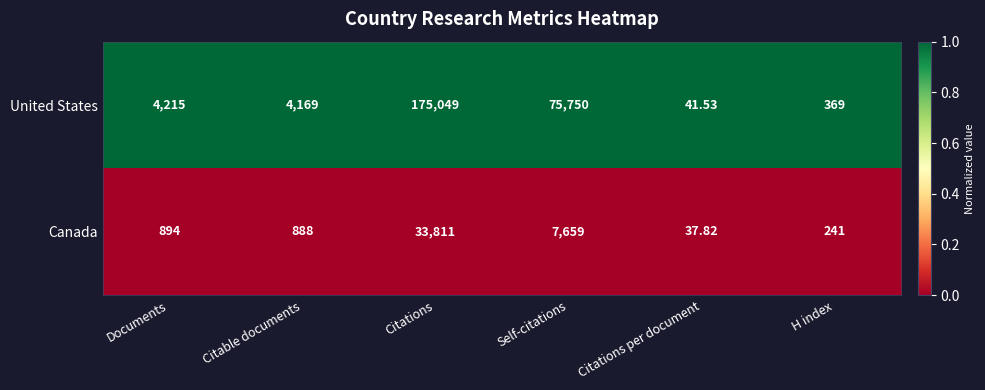

List the series in order of their overall mean, highest first.

United States, Canada